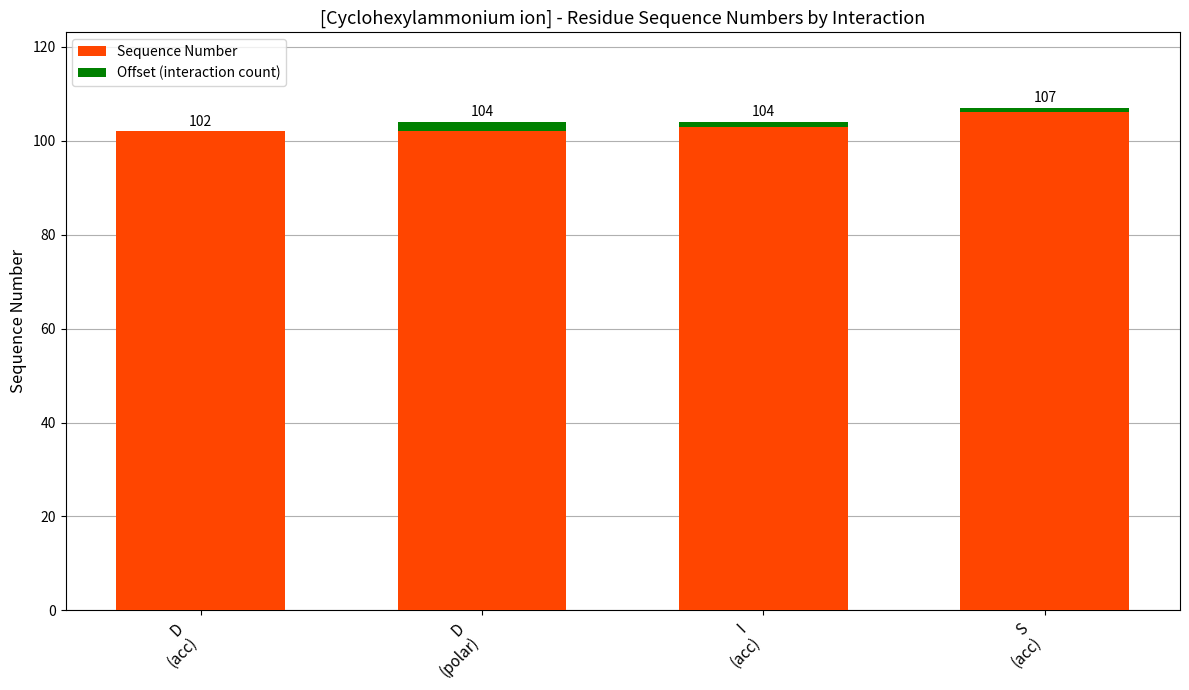

Which category has the highest value in the Sequence Number series?

S
(acc)